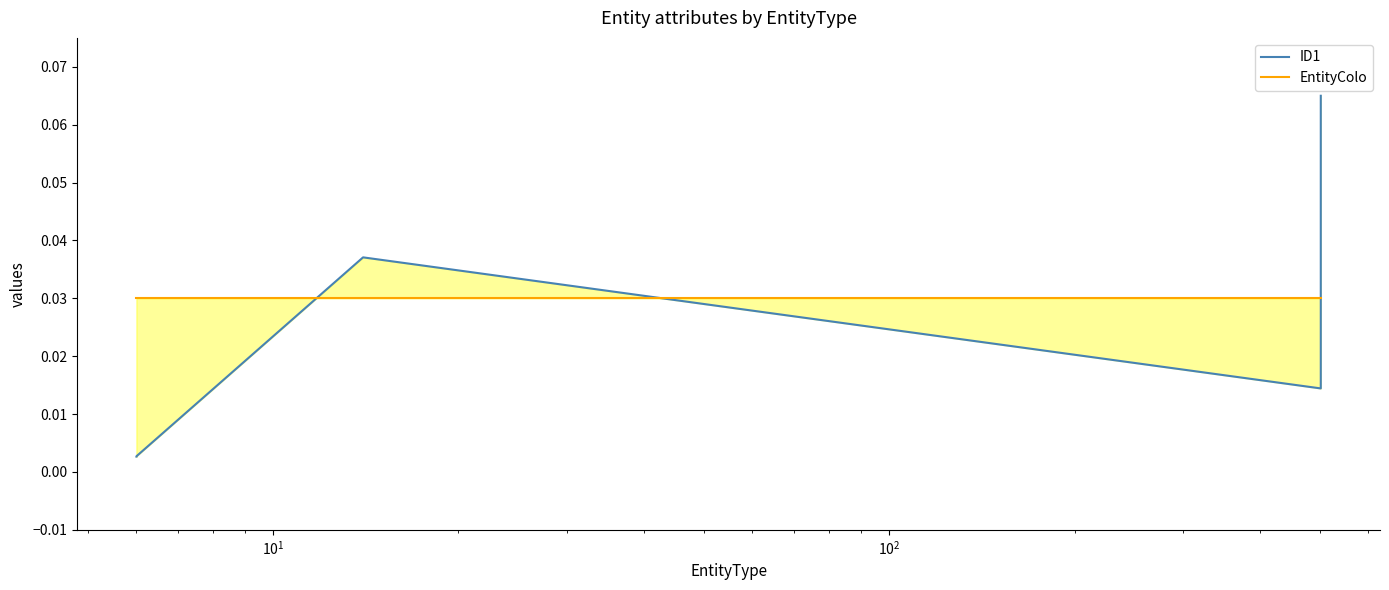

How many intersections are there between EntityColo and ID1?

3